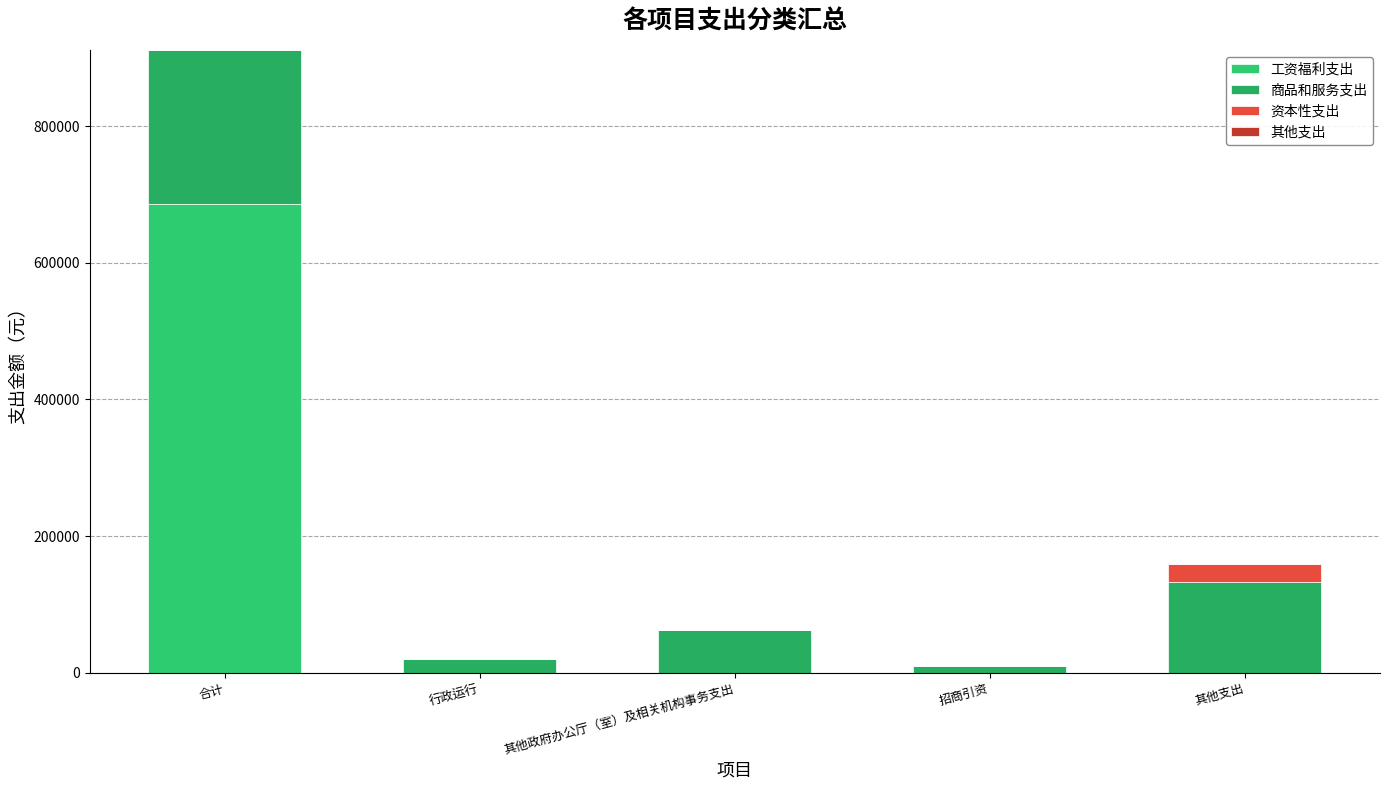

Are the bars grouped side by side (vs. stacked)?

No